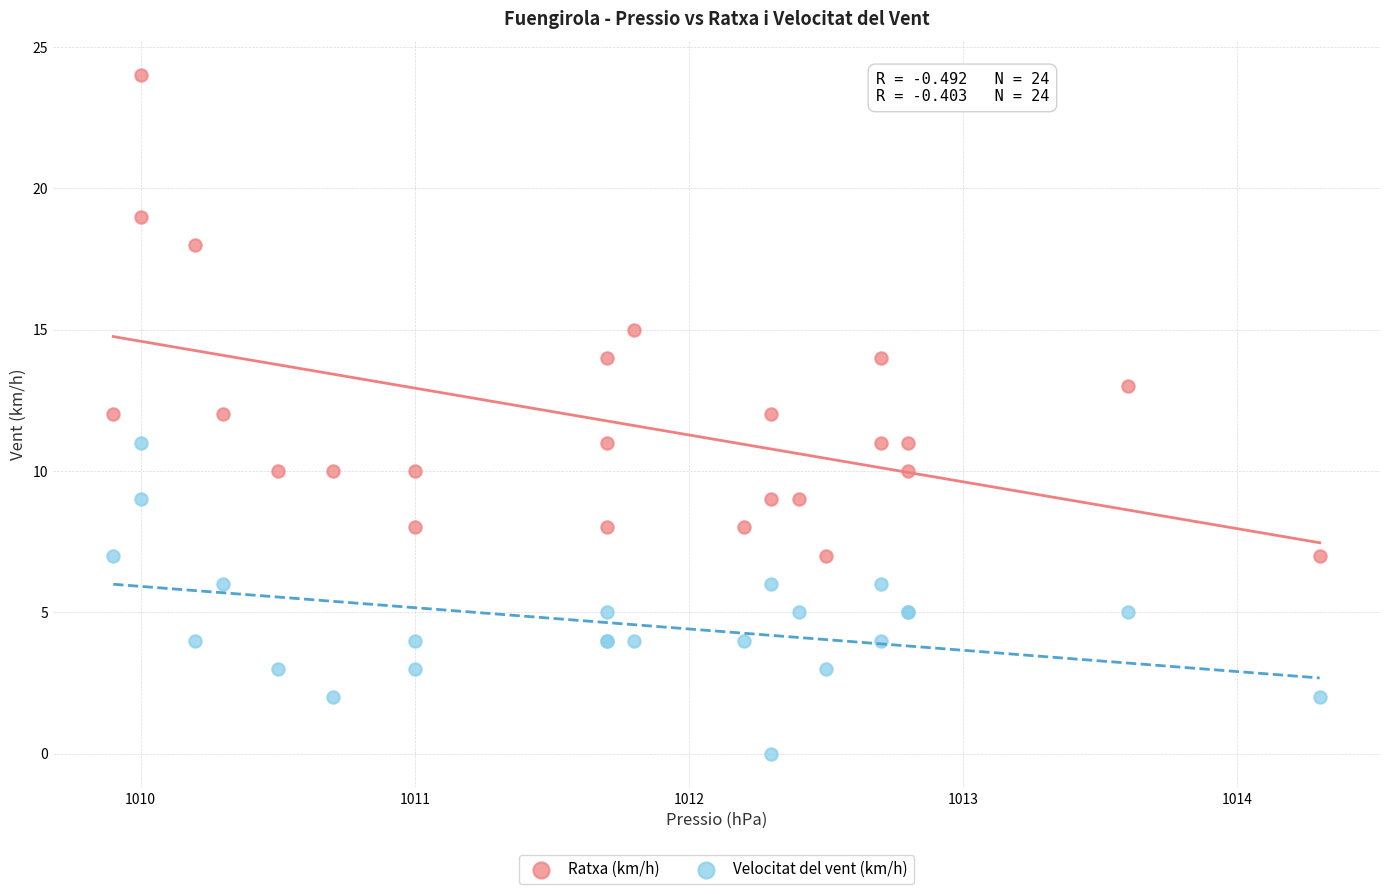

Which series contains the lowest Y value?

Velocitat del vent (km/h)